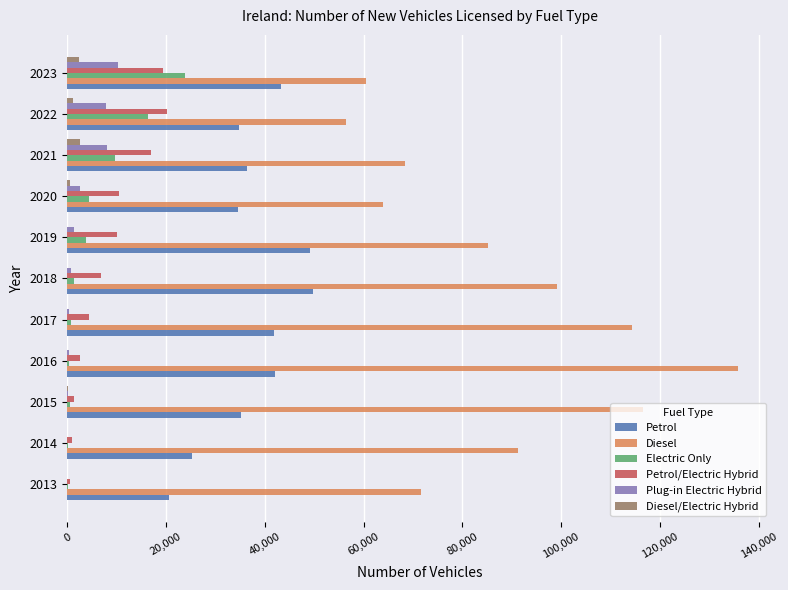

What is the sum of all Petrol/Electric Hybrid values?

94172